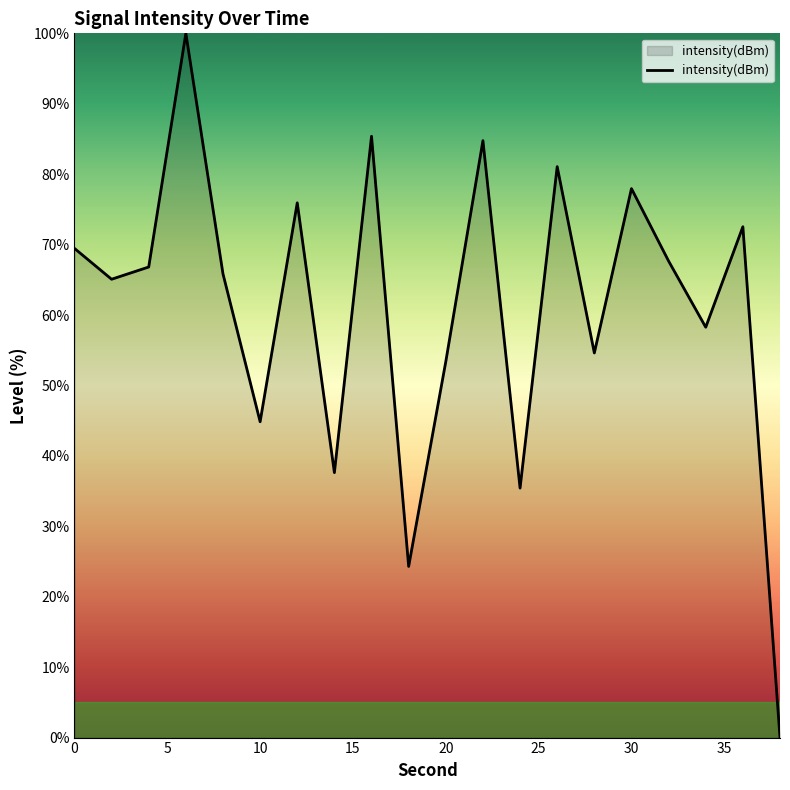

What is the difference between the maximum and minimum values?

100.0